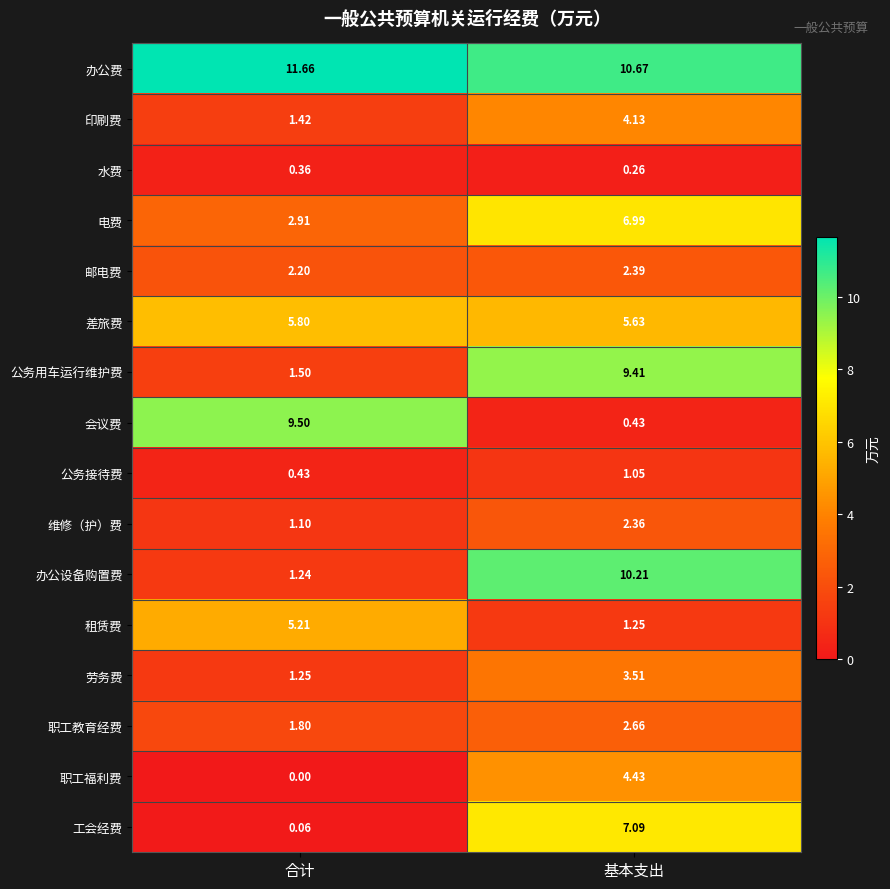

At which label is 差旅费 closest to 5?

基本支出